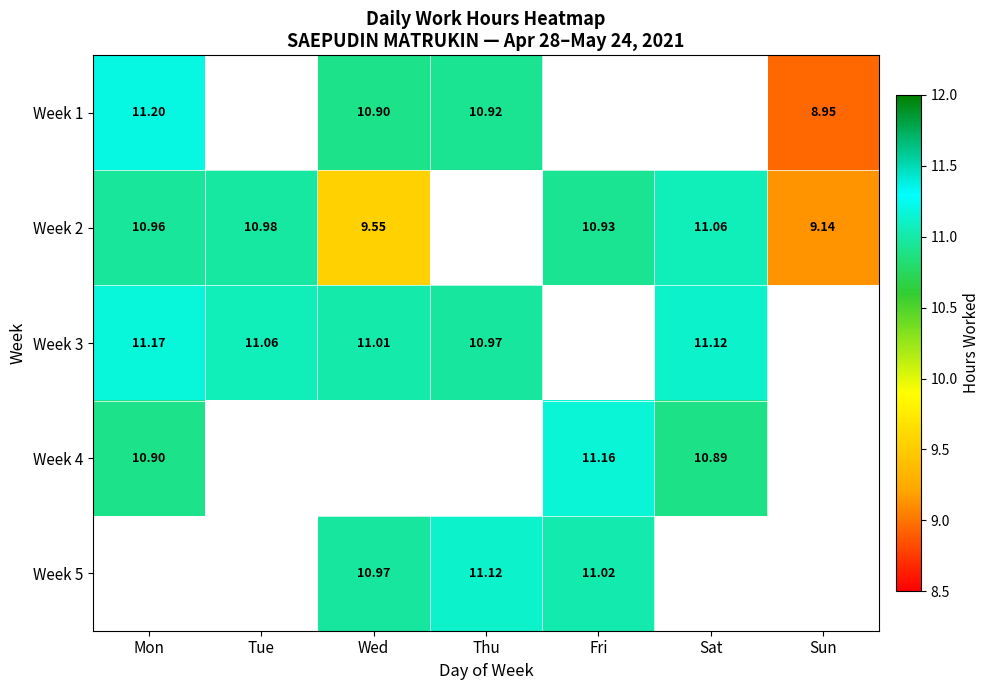

What is the highest value of the Week 4 series?

11.2